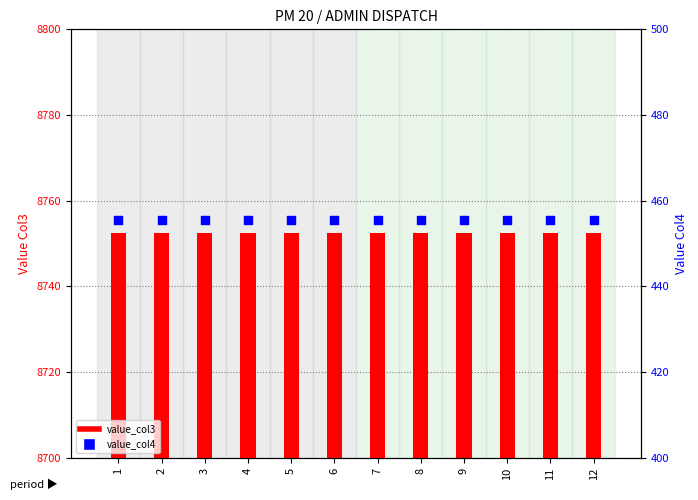

Which series has the widest spread of Y values?

value_col3